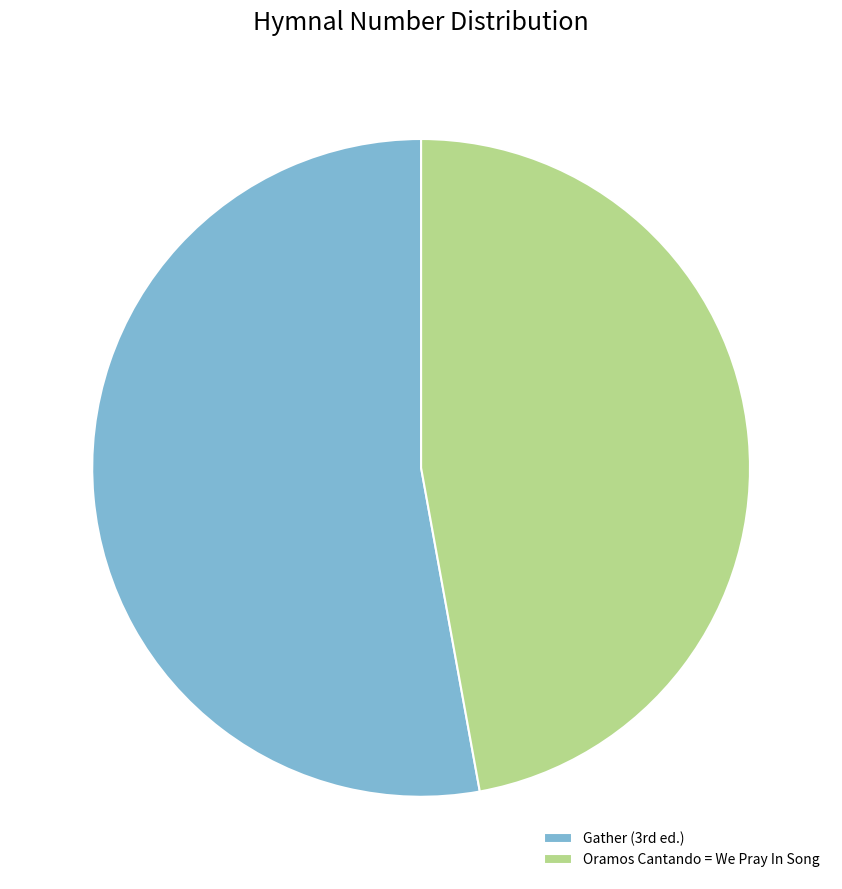

True or false: Oramos Cantando = We Pray In Song accounts for 47% of the total.

True